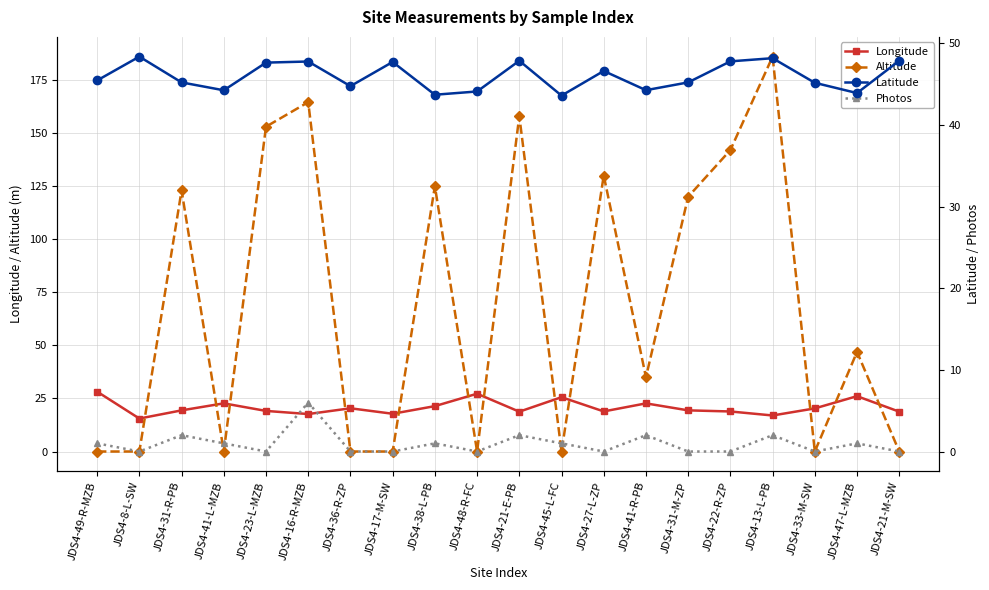

What is the label of the 14th point from the left?

JDS4-41-R-PB